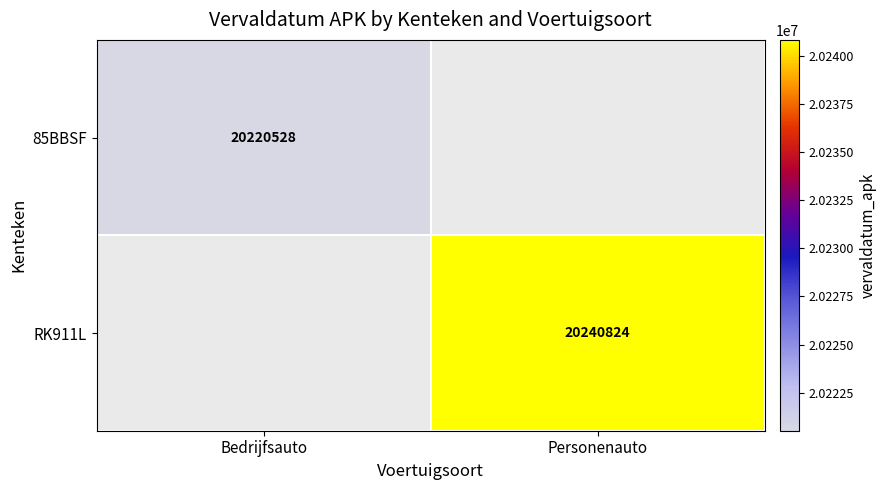

Is it true that RK911L equals 20240824 at Personenauto?

True